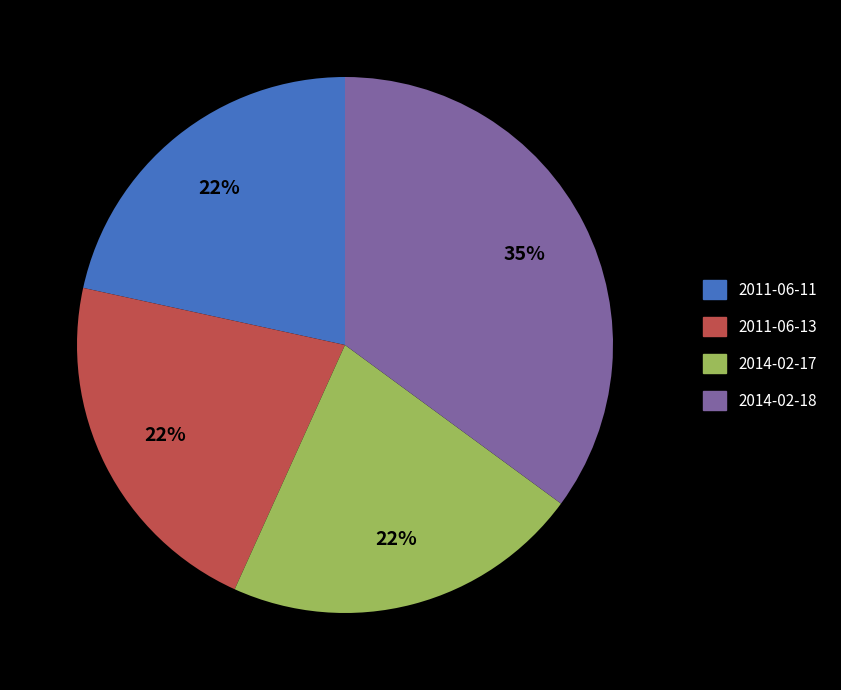

To the nearest percent, what percentage of the pie is 2014-02-18?

35%